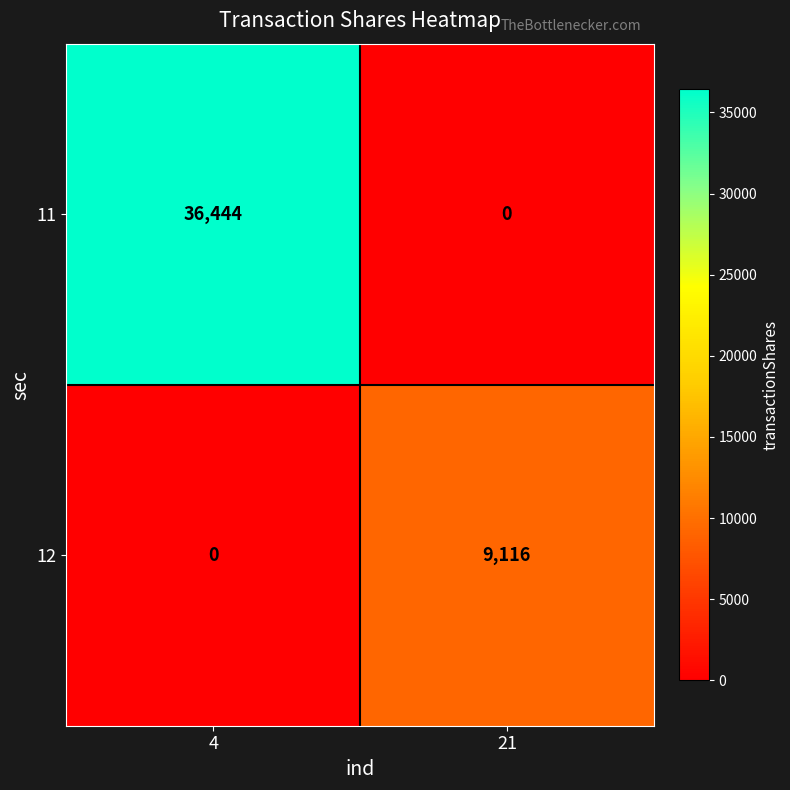

The 11 series shows 25306 at 4. True or false?

False